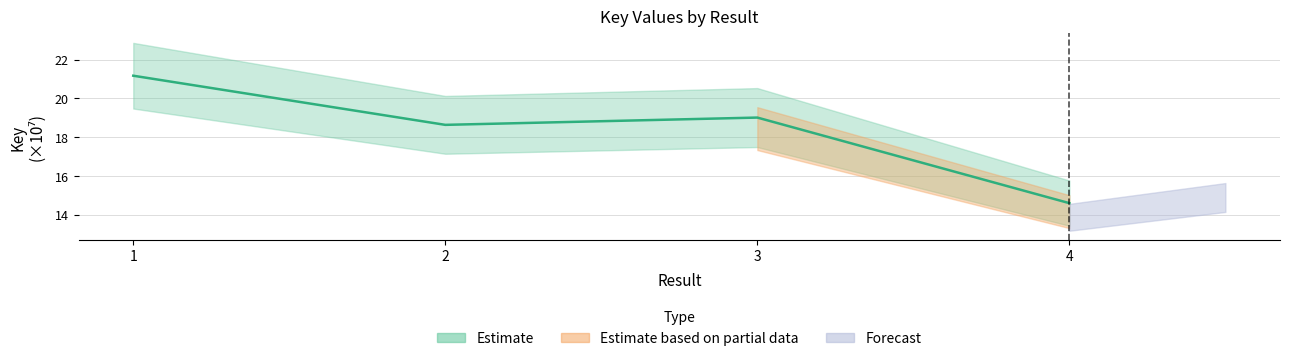

What is the approximate value at 4?

14.6